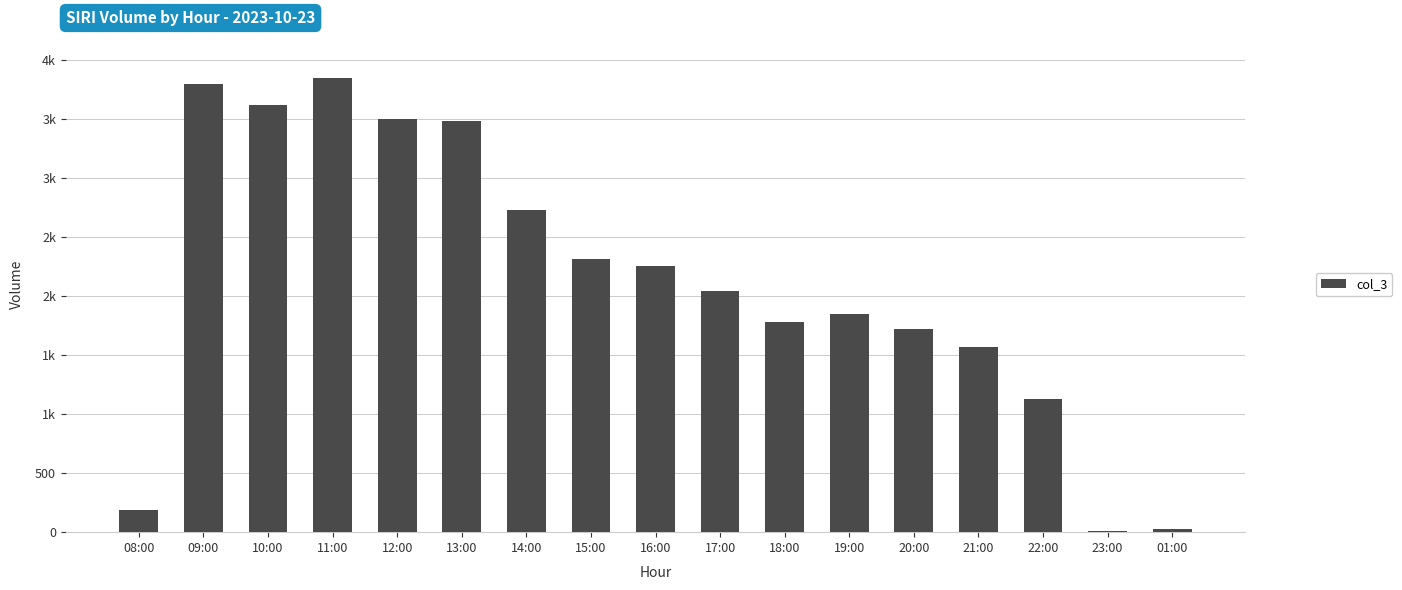

What is the maximum value shown in the chart?

3853